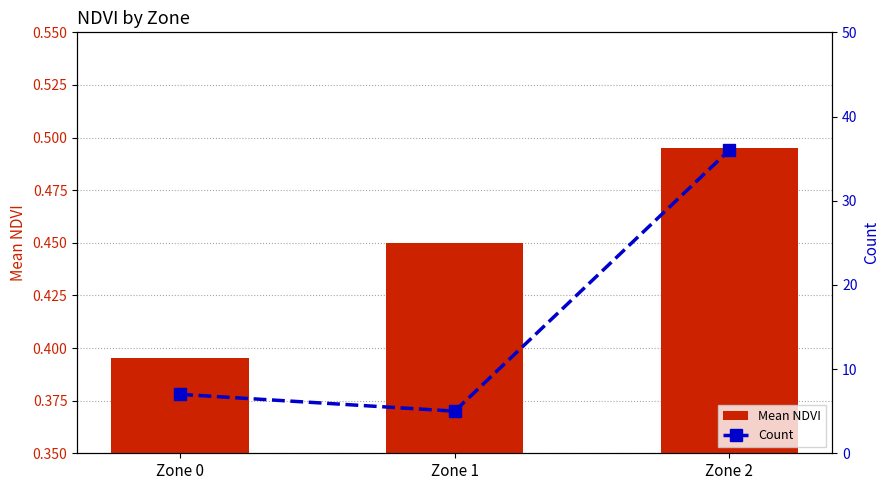

Which category has the highest value across all series?

Zone 2